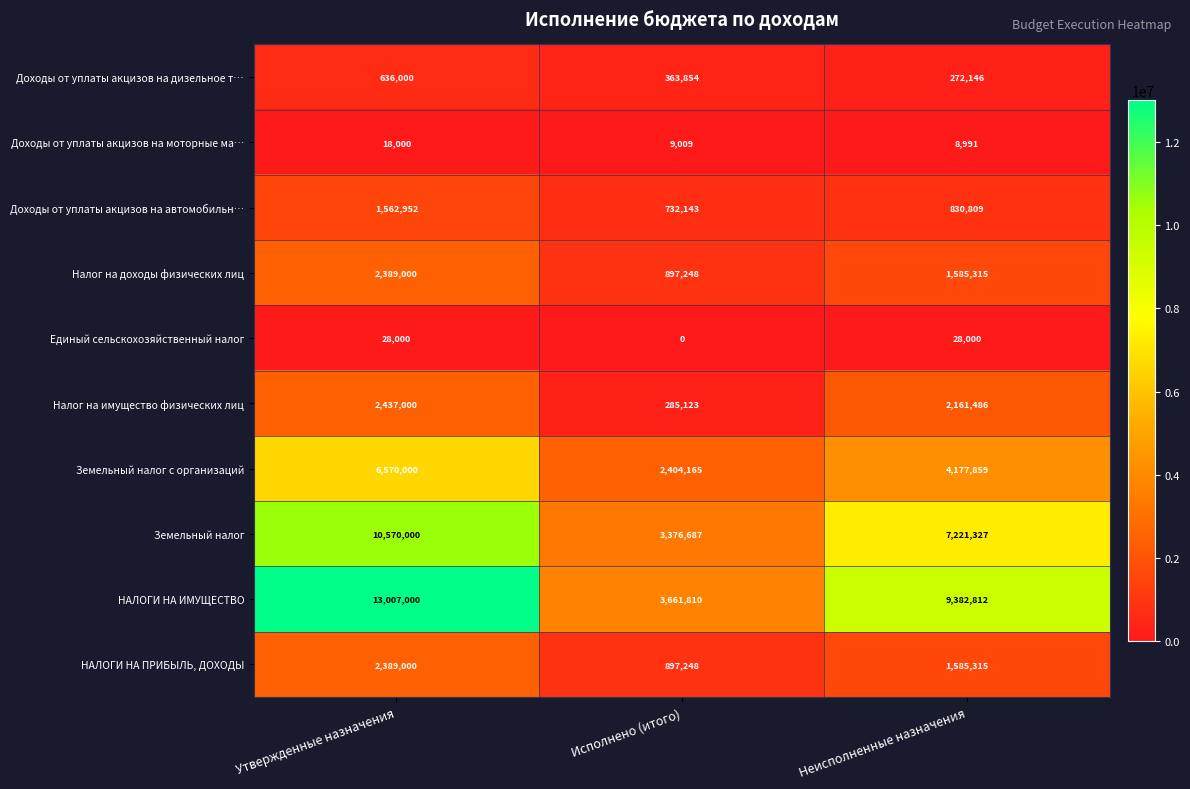

Which series has the widest spread of values?

НАЛОГИ НА ИМУЩЕСТВО